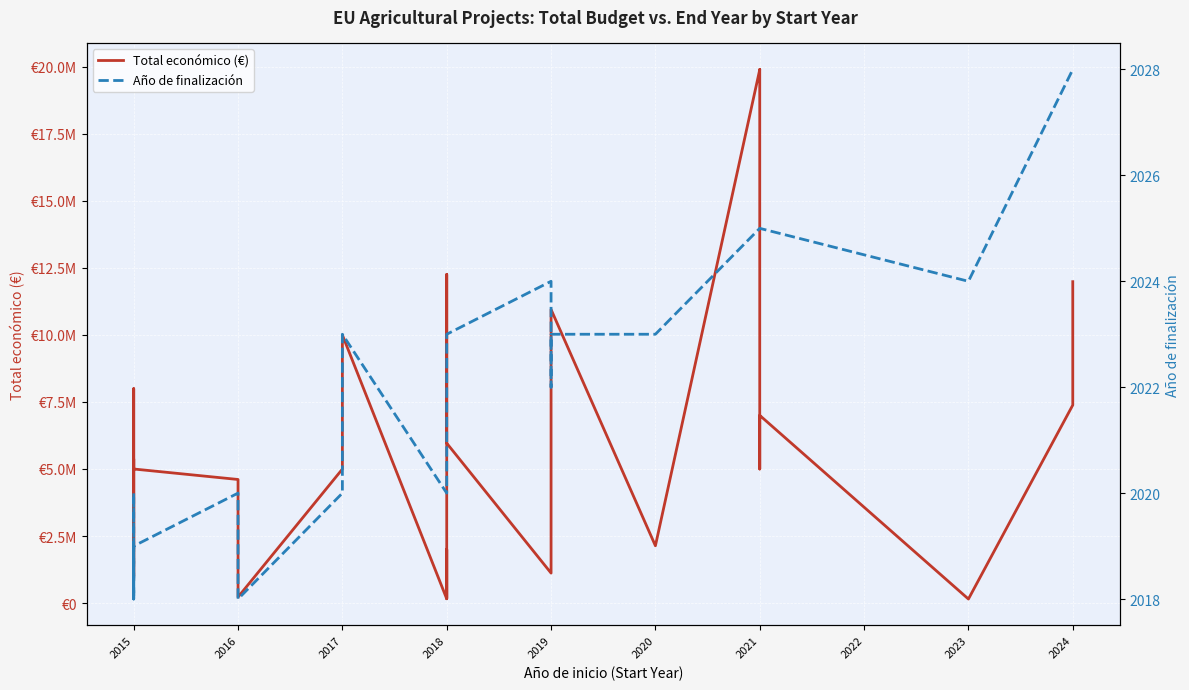

Where is the first local minimum for Año de finalización?

2015